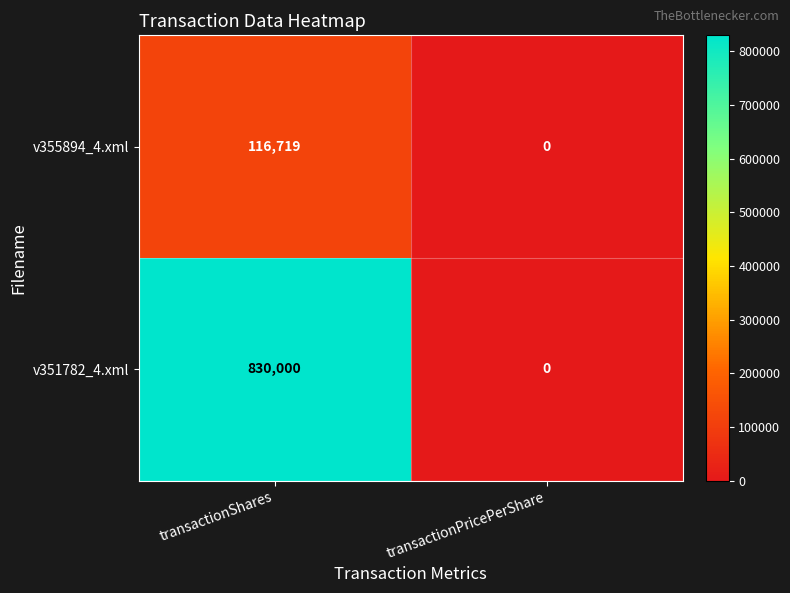

At which category does the chart reach its minimum across all series?

transactionPricePerShare